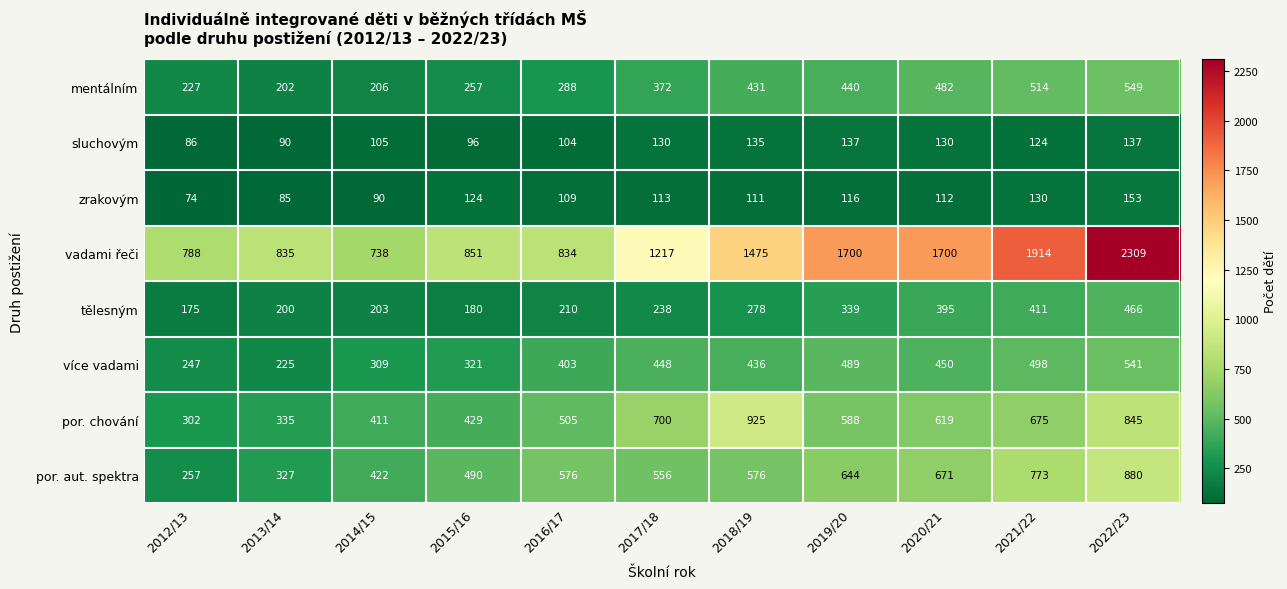

What is the difference between the zrakovým values at 2021/22 and 2017/18?

17